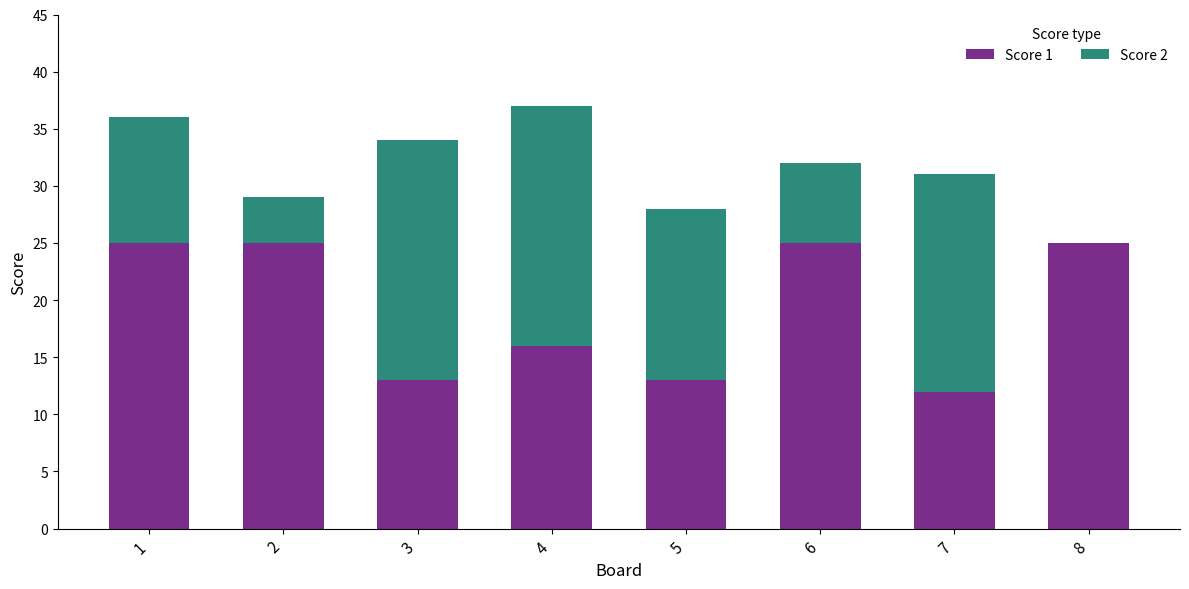

What is the sum of the Score 1 values at 3 and 5?

26